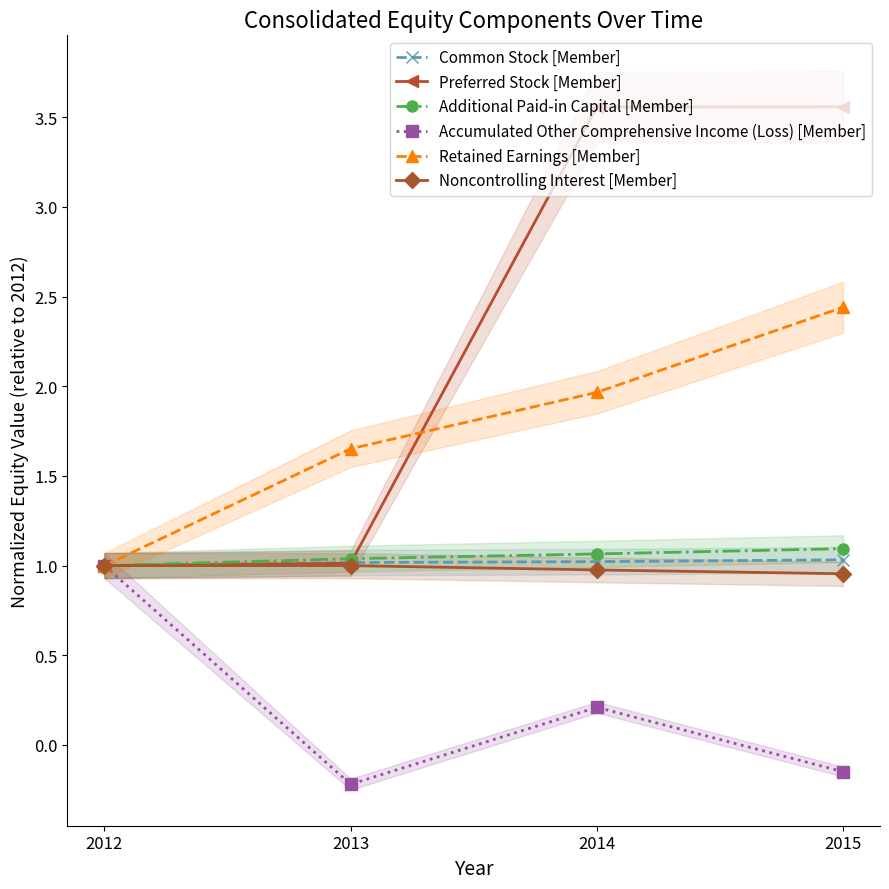

List the labels in order of Retained Earnings [Member] value, largest first.

2015, 2014, 2013, 2012